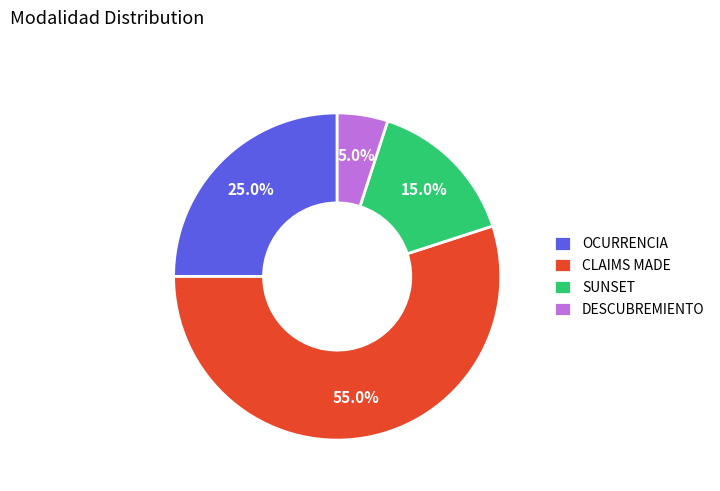

Is it true that CLAIMS MADE is 55% of the pie?

True